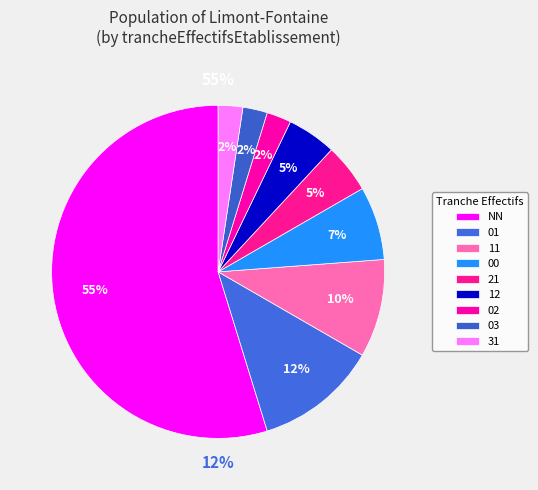

Is there any slice that represents more than half of the pie?

Yes